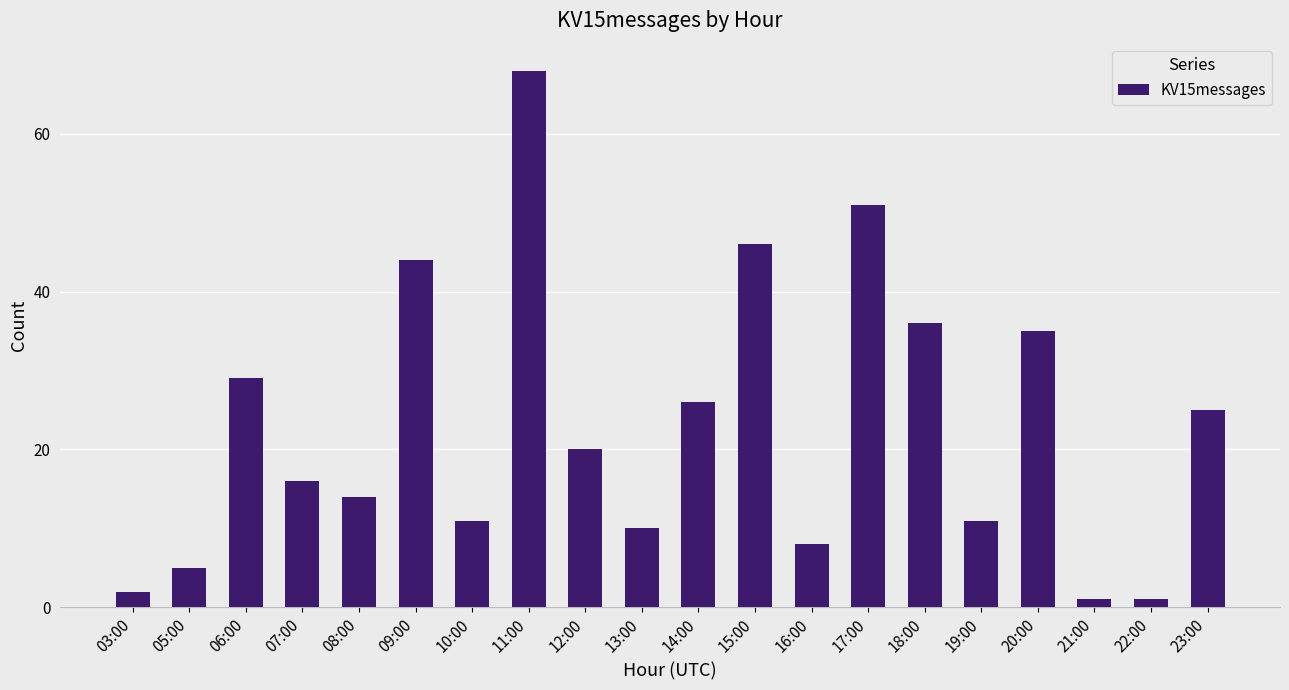

Are the bars grouped side by side (vs. stacked)?

No